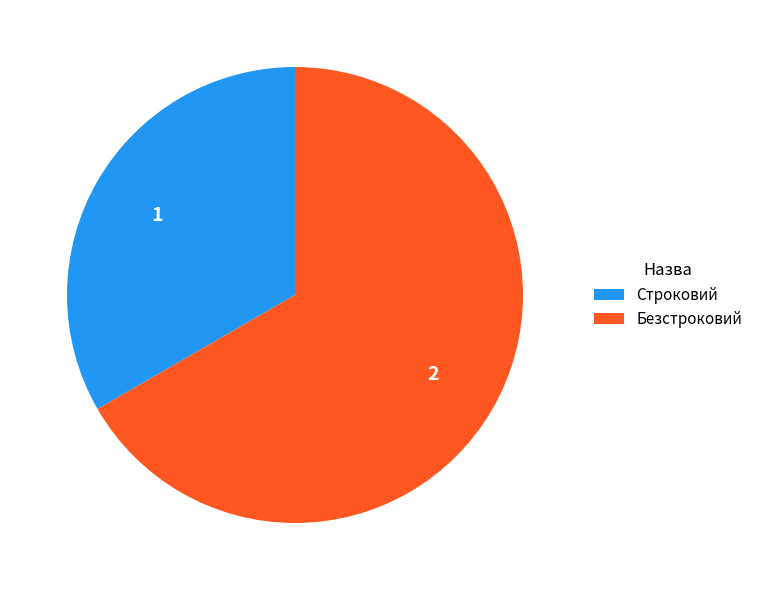

True or false: Строковий accounts for 33% of the total.

True